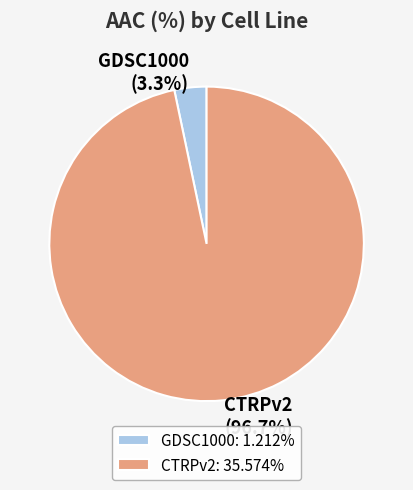

How many slices are in this pie chart?

2